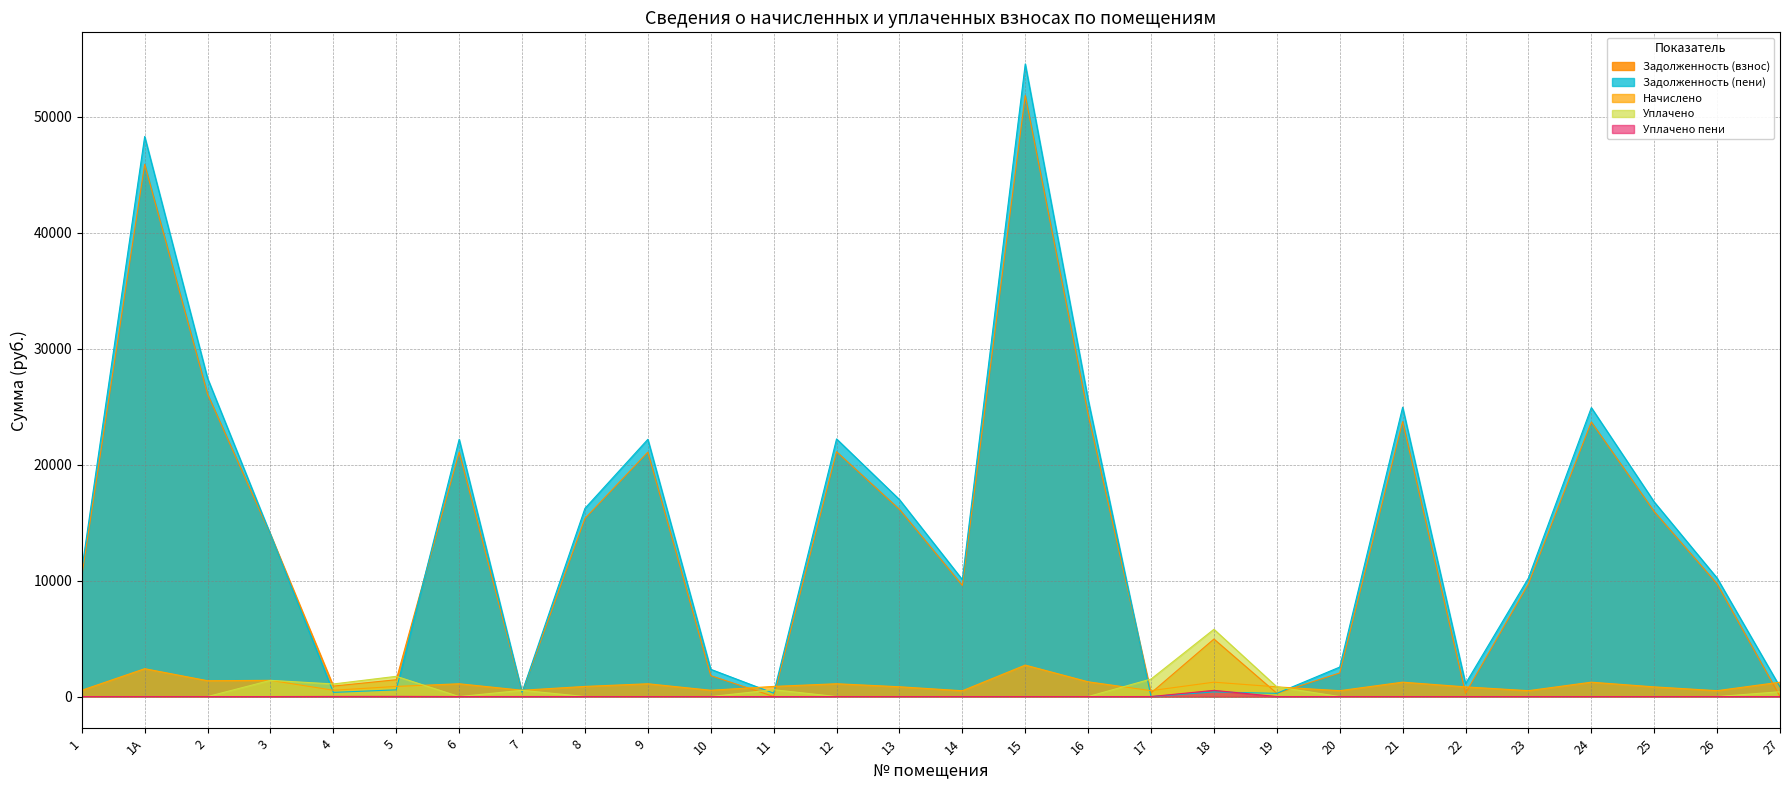

What is the sum of the Задолженность (пени) values at 7 and 5?

942.6